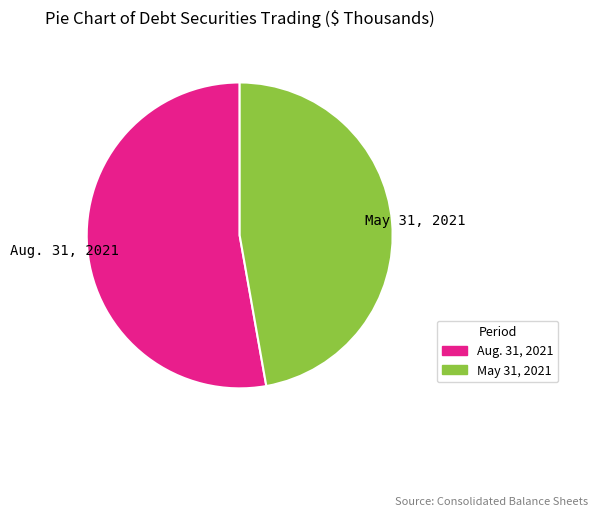

What is the smallest slice in the pie chart?

May 31, 2021